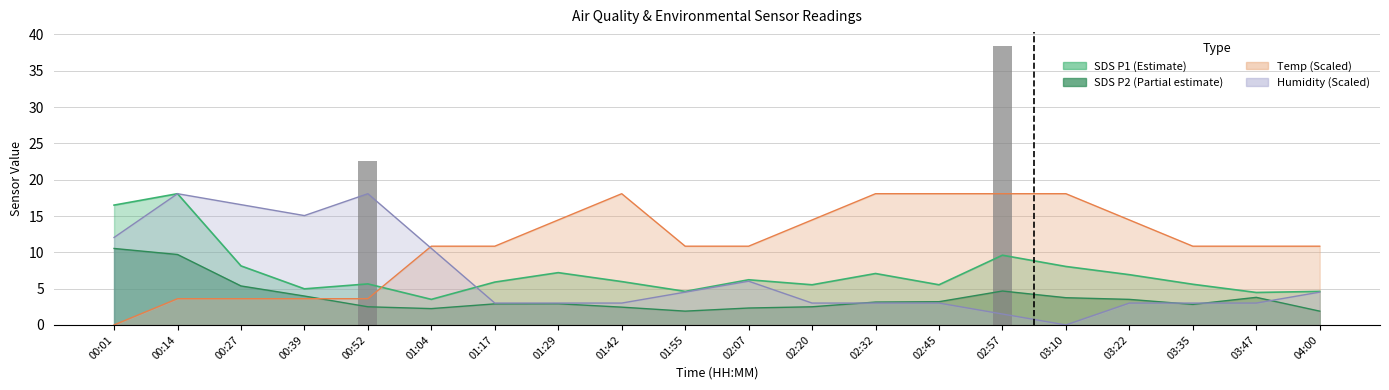

What is the value of the SDS_P2 bar at the 9th from the left?

2.5